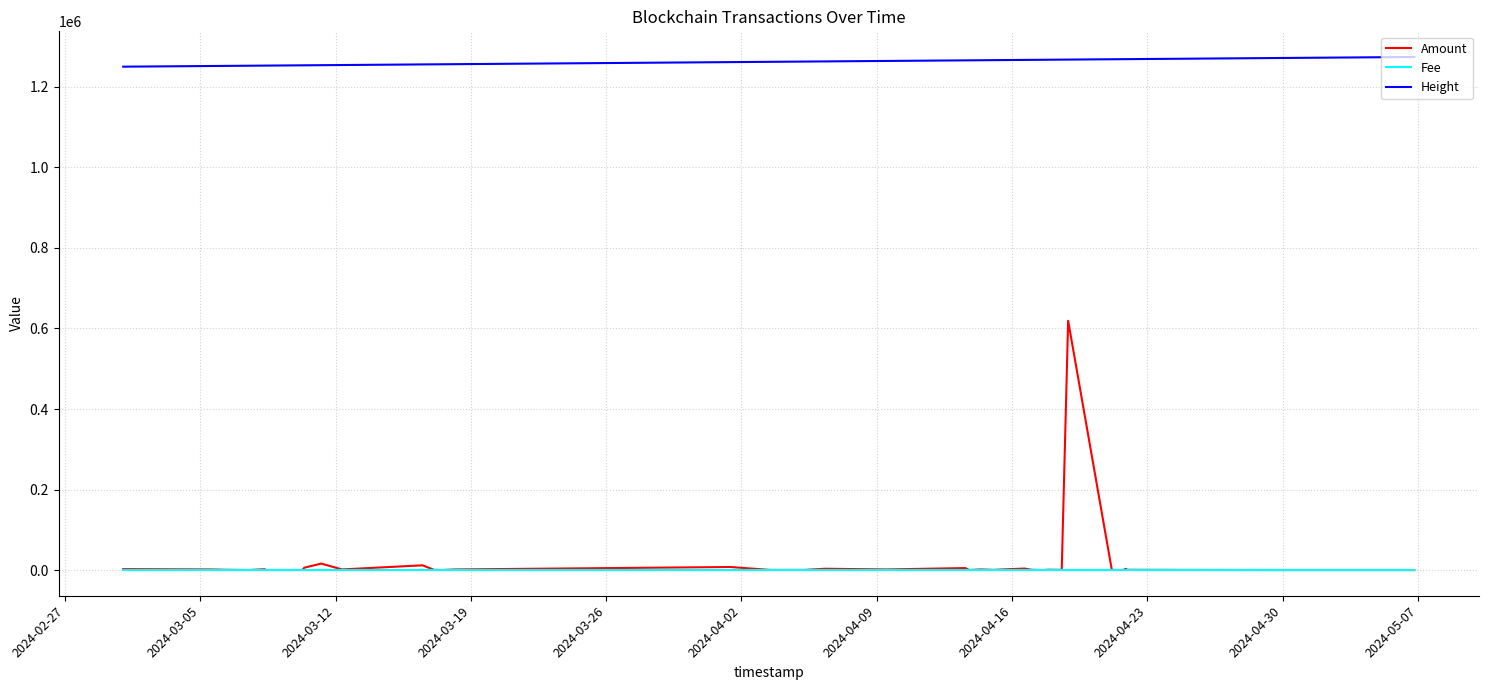

Which series has the largest total across all categories?

Height